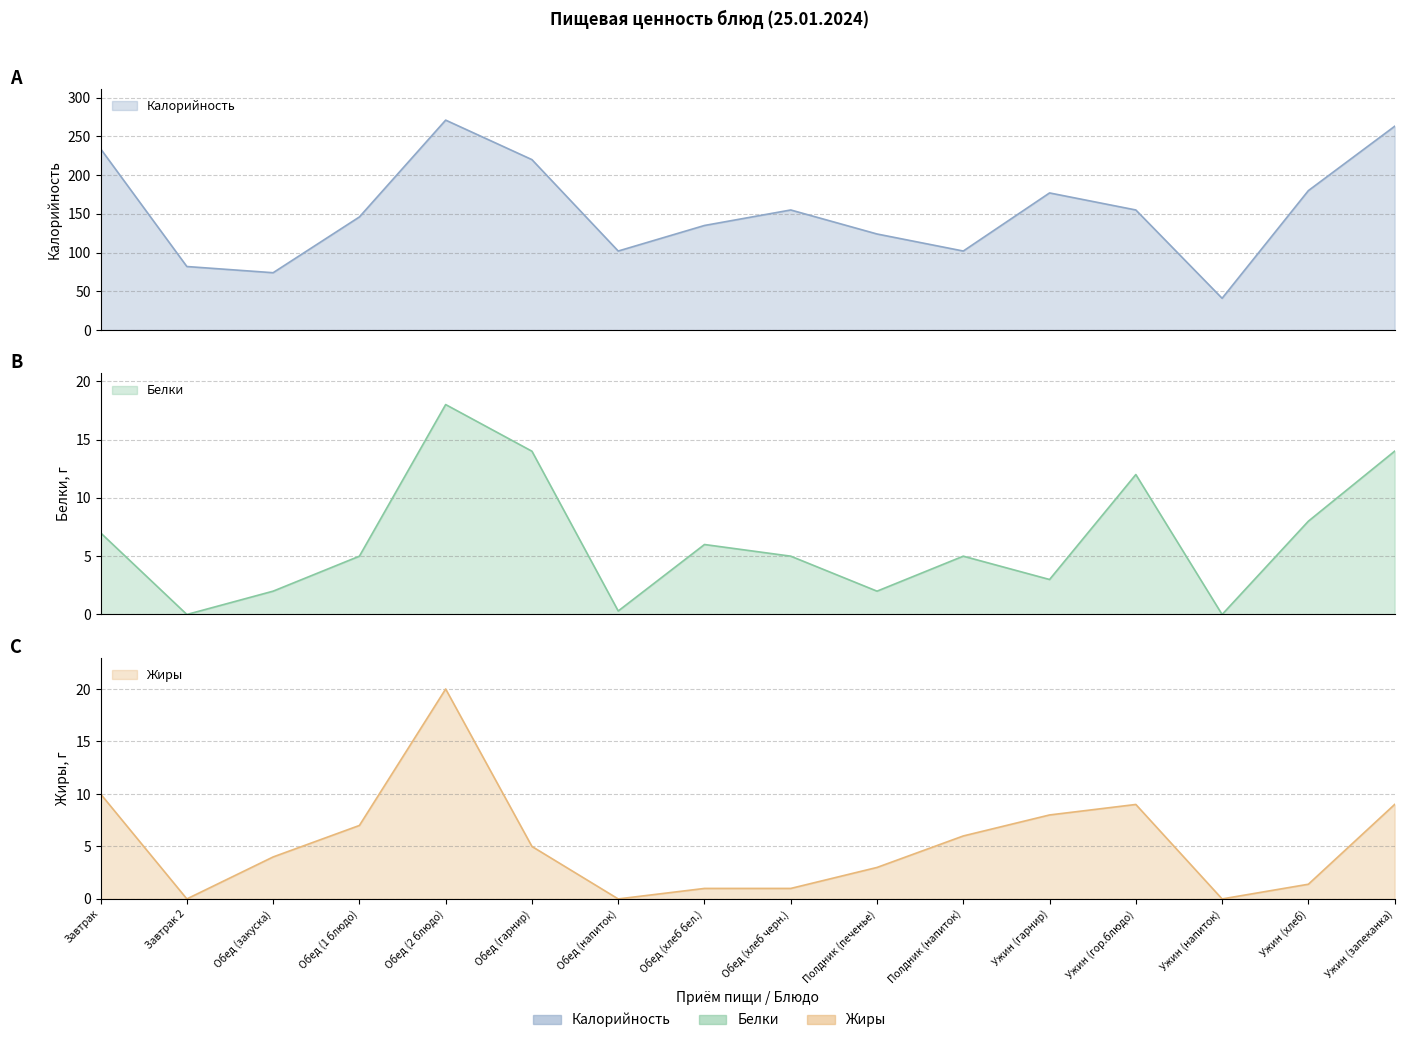

List the series in order of their peak value, lowest first.

Белки, Жиры, Калорийность